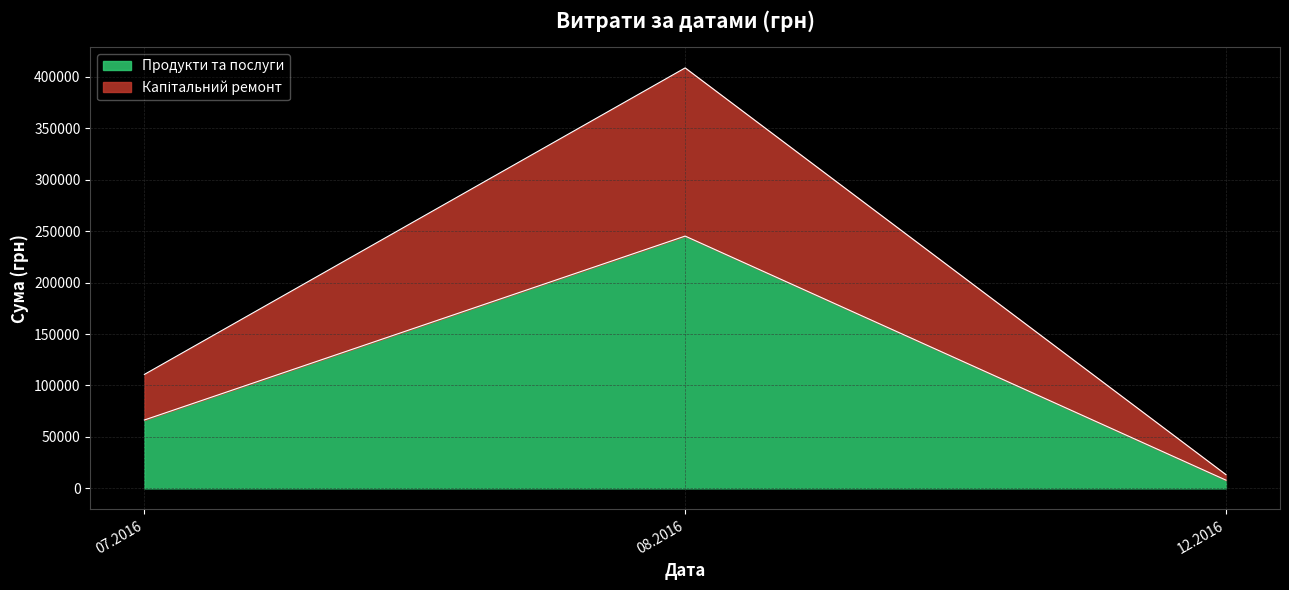

Reading left to right, what are the values for Продукти та послуги?

66454.7	245176.3	8016.0